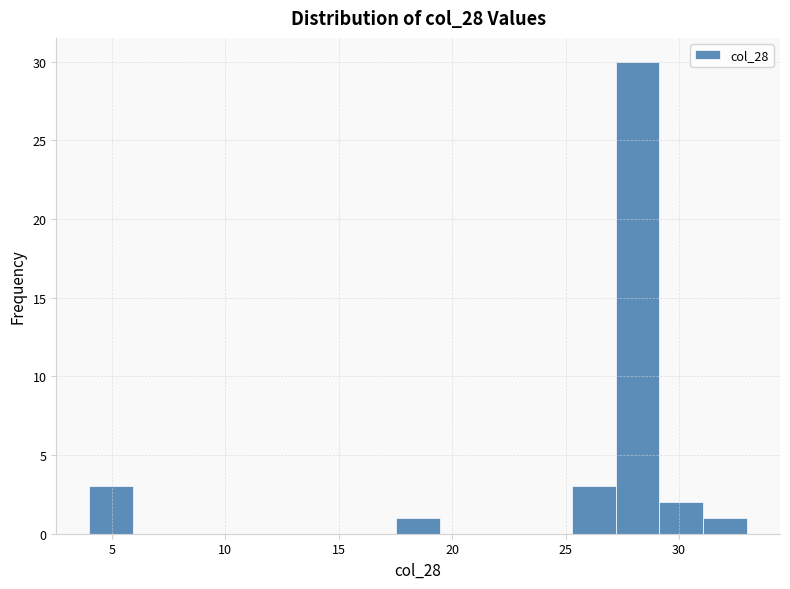

Read against the x-axis, roughly where is the centre of the tallest bar?

28.0